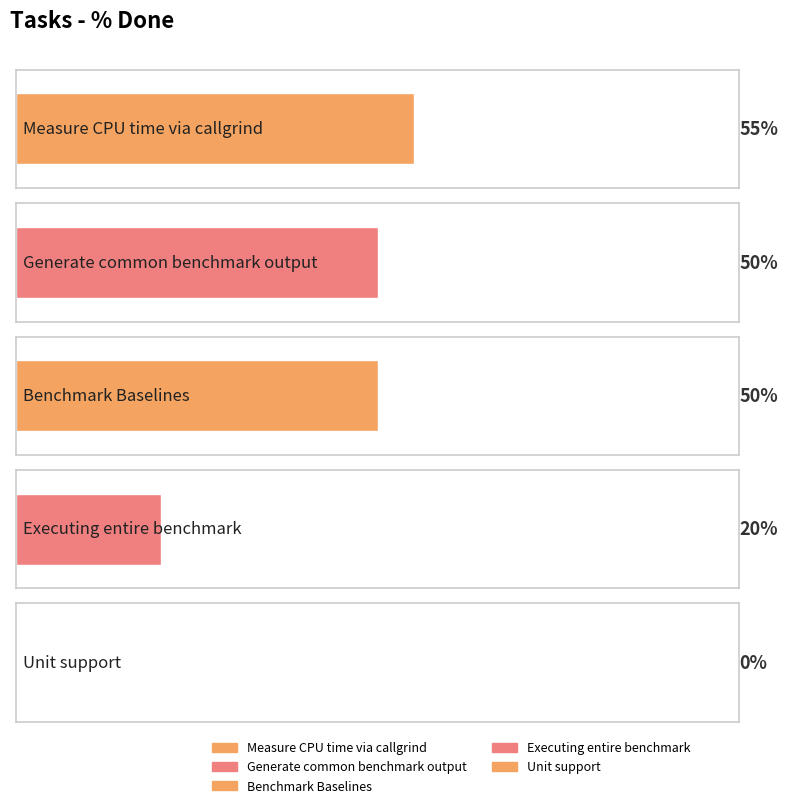

Reading left to right, transcribe all the data shown in this chart.

55	50	50	20	0